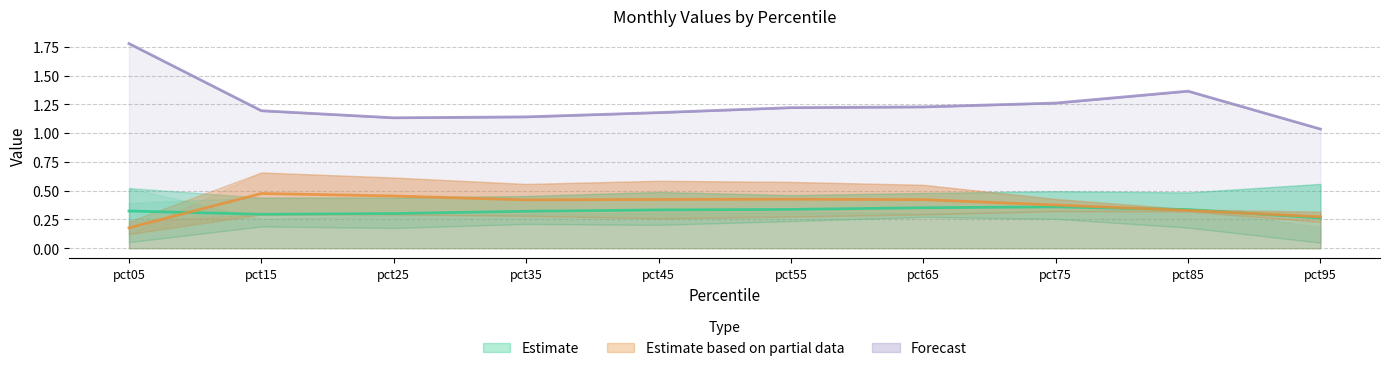

Does the chart display data point markers on the line(s)?

No